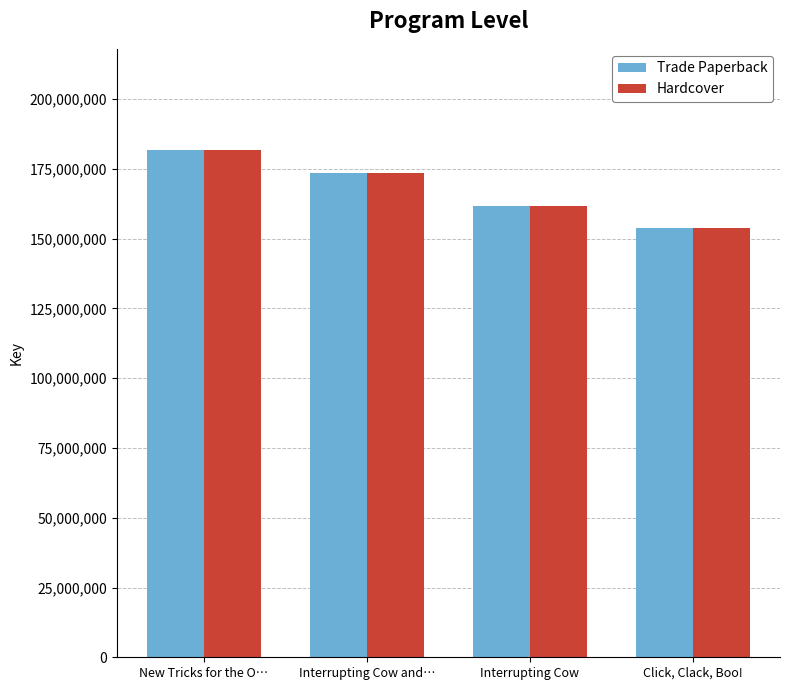

What is the lowest value of the Trade Paperback series?

153674982